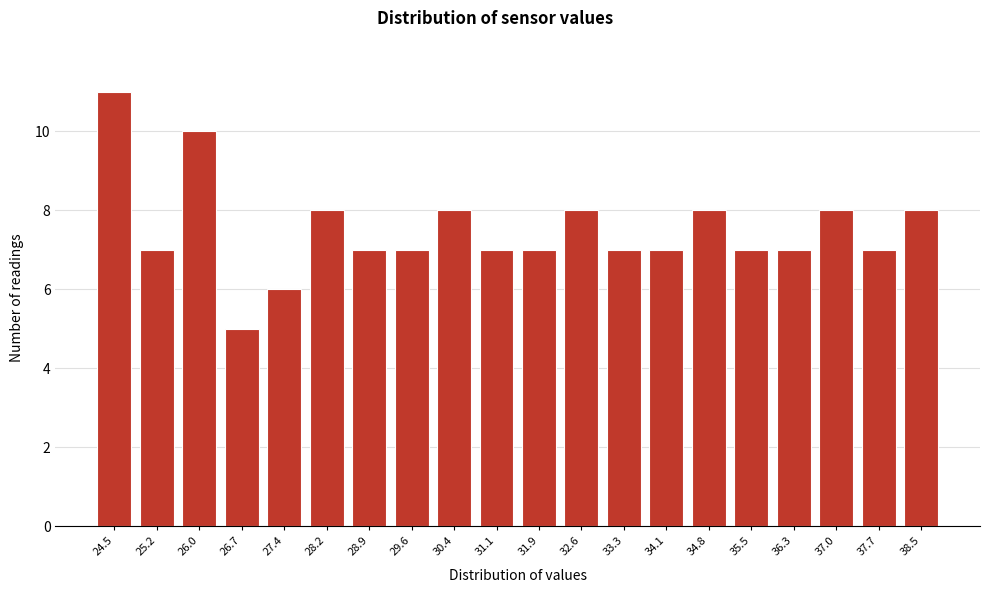

Reading left to right, extract all data points from this chart.

24.5=11	25.2=7	26.0=10	26.7=5	27.4=6	28.2=8	28.9=7	29.6=7	30.4=8	31.1=7	31.9=7	32.6=8	33.3=7	34.1=7	34.8=8	35.5=7	36.3=7	37.0=8	37.7=7	38.5=8